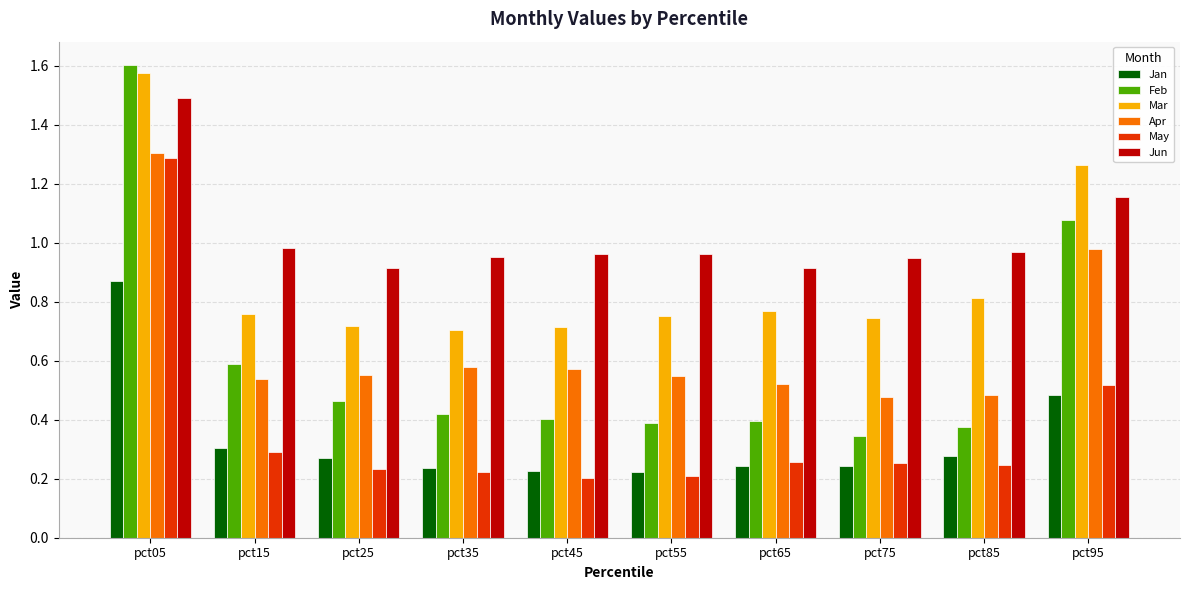

Is the value of Feb at pct95 greater than the value of Jun at pct25?

Yes